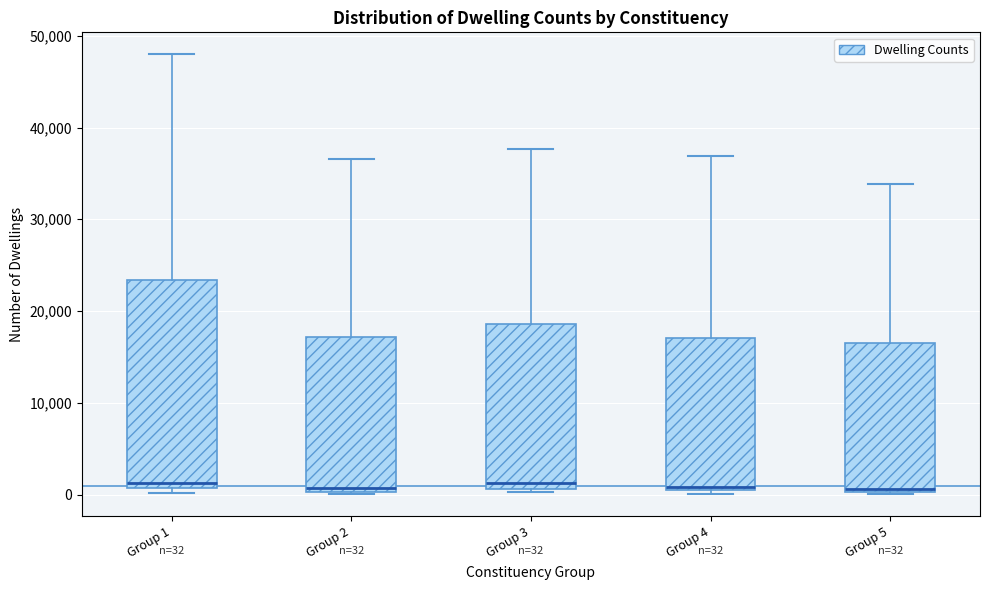

Comparing the boxes themselves (not the whiskers), which one is the tallest?

Group 1